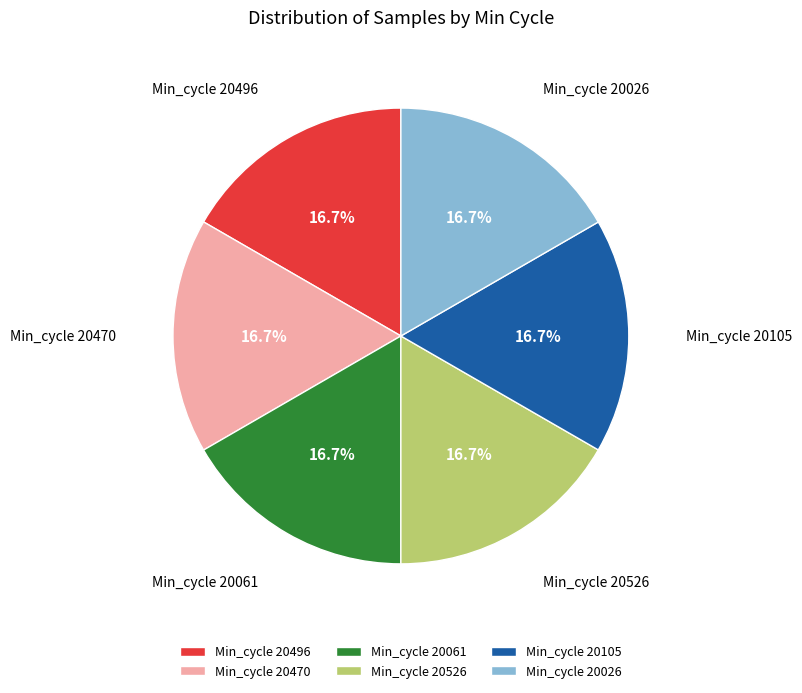

Do Min_cycle 20526 and Min_cycle 20496 together represent more than half of the pie?

No